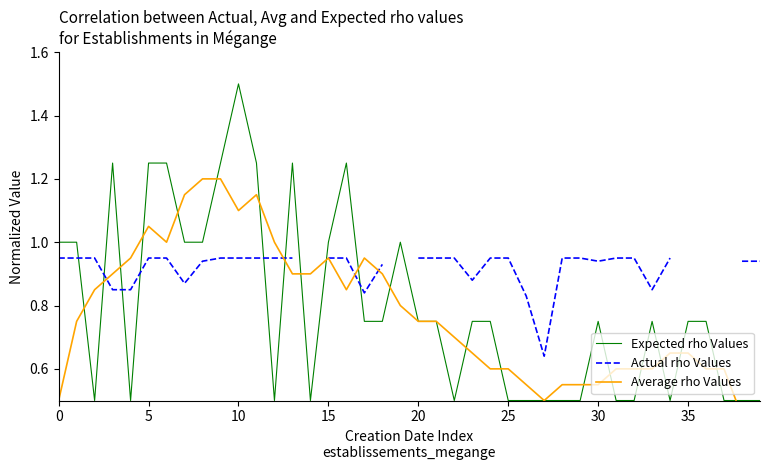

How many distinct data groups are displayed?

3